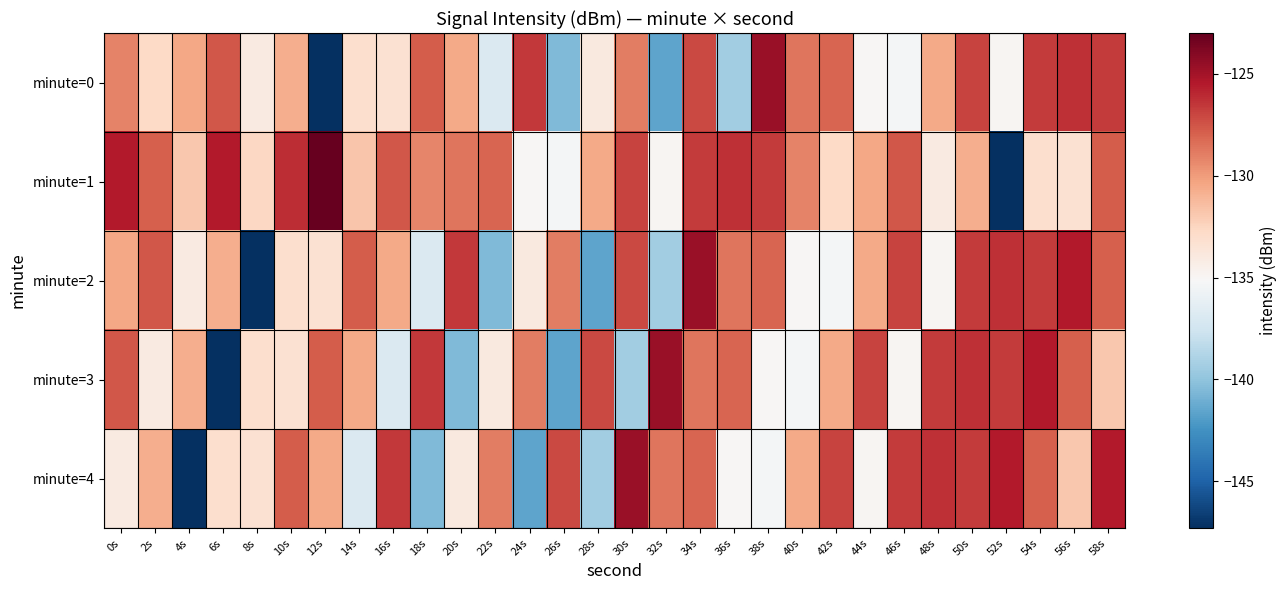

How many distinct data groups are displayed?

5